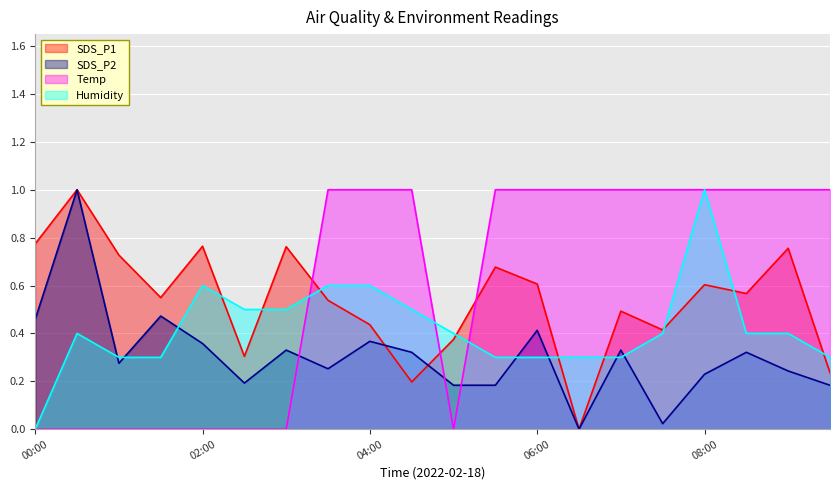

How many interior local peaks does the SDS_P2 series have?

7